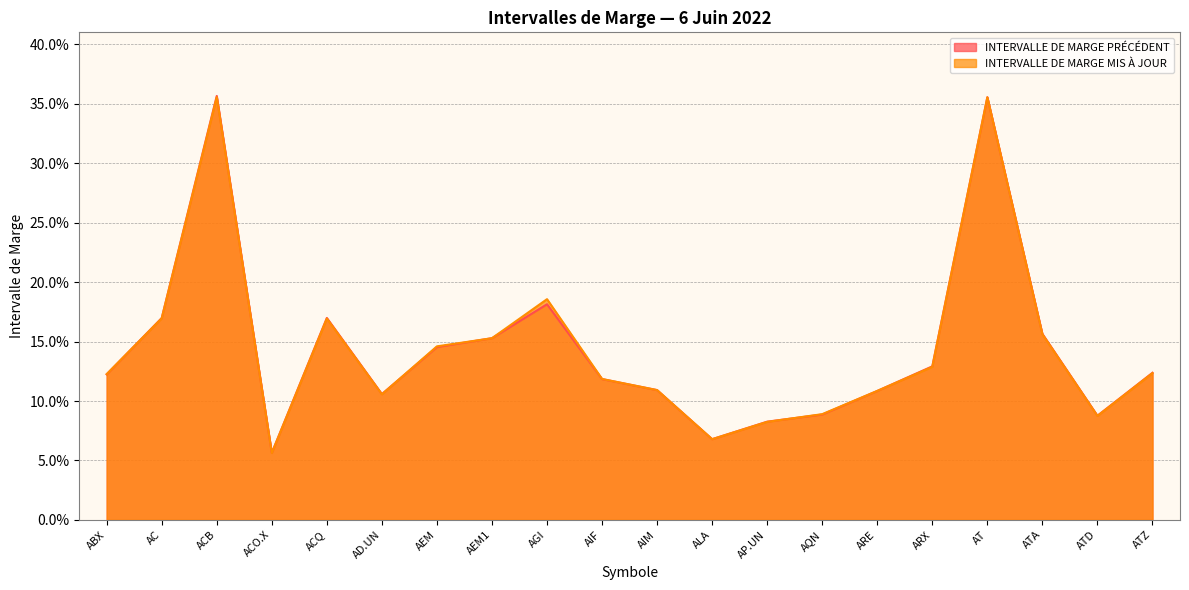

List the series in order of their peak value, lowest first.

INTERVALLE DE MARGE MIS À JOUR, INTERVALLE DE MARGE PRÉCÉDENT